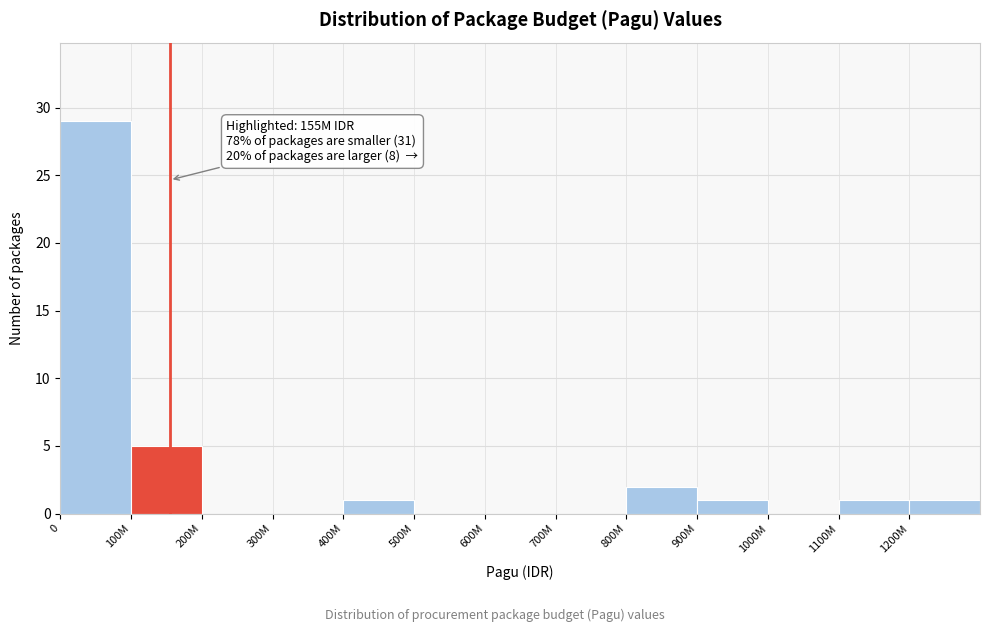

Reading left to right, what are all the values shown in this chart?

0=29	100M=5	200M=0	300M=0	400M=1	500M=0	600M=0	700M=0	800M=2	900M=1	1000M=0	1100M=1	1200M=1